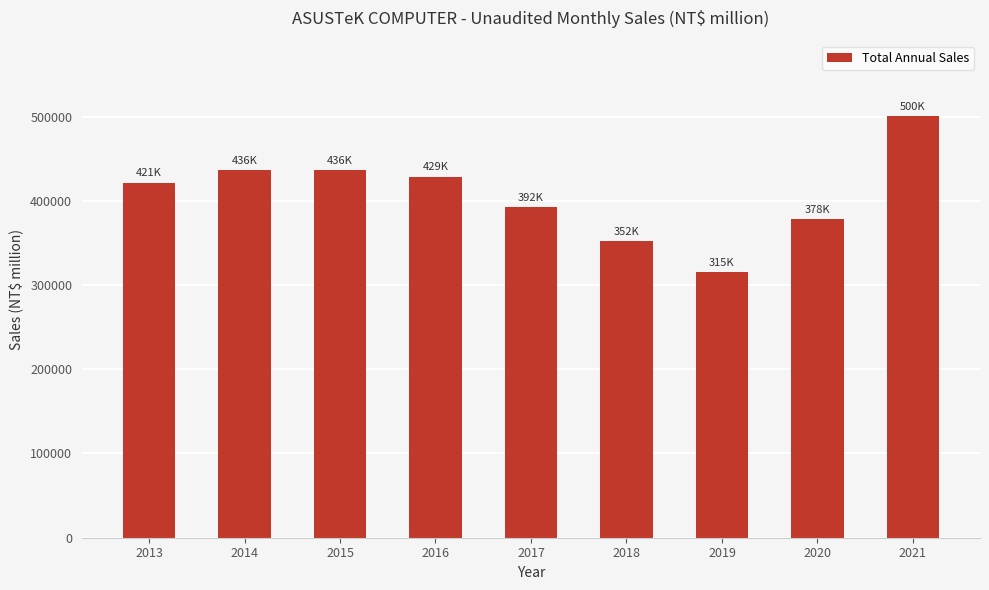

The chart shows a value of 436469.1 at 2015. True or false?

True